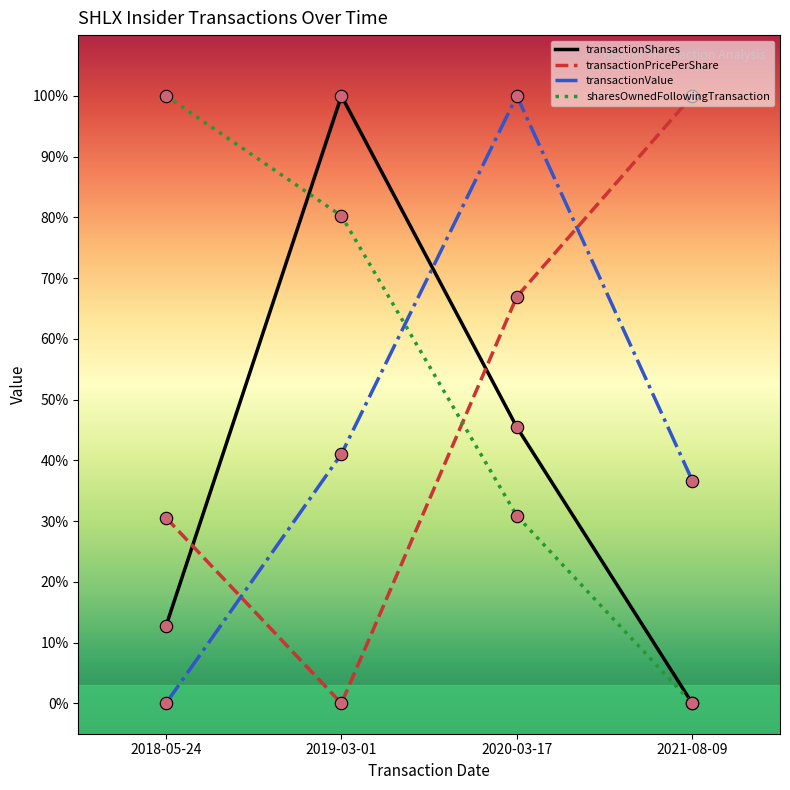

Is the value of transactionShares at 2018-05-24 greater than the value of transactionPricePerShare at 2021-08-09?

No